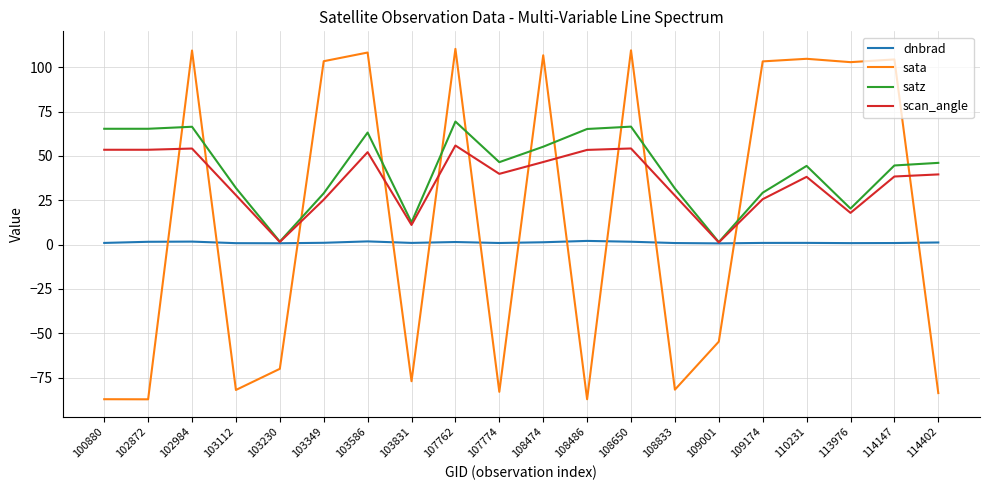

What is the difference between the highest and lowest values at 114402?

129.8